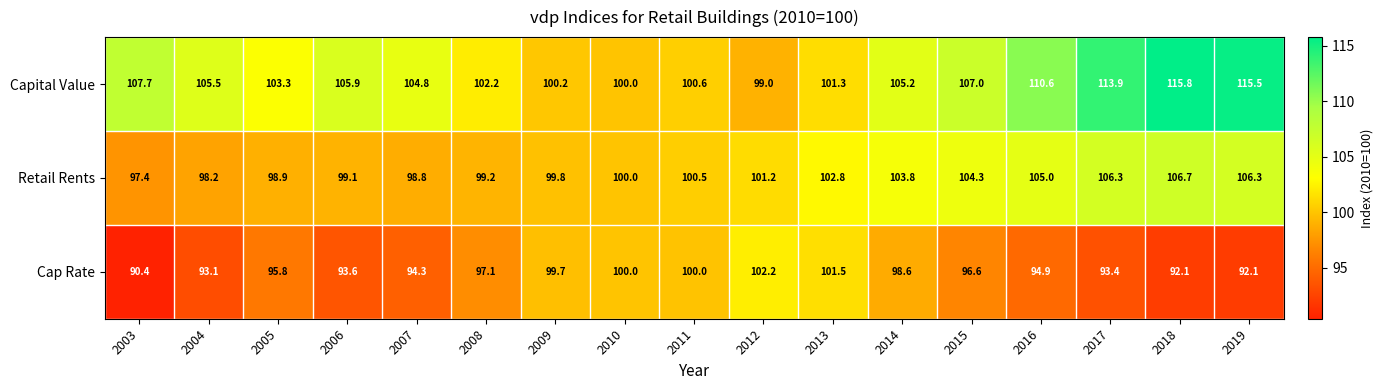

At which label does Cap Rate first exceed 95?

2005